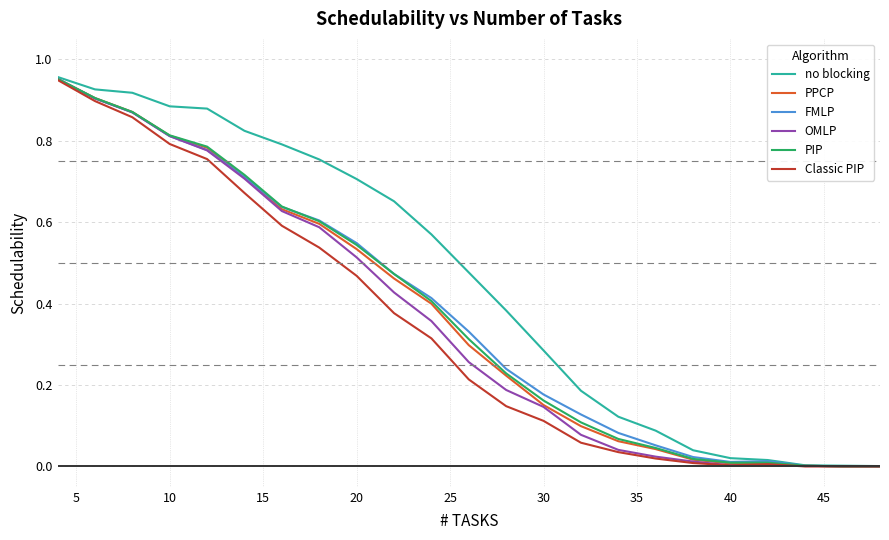

Which series has the largest total across all categories?

no blocking